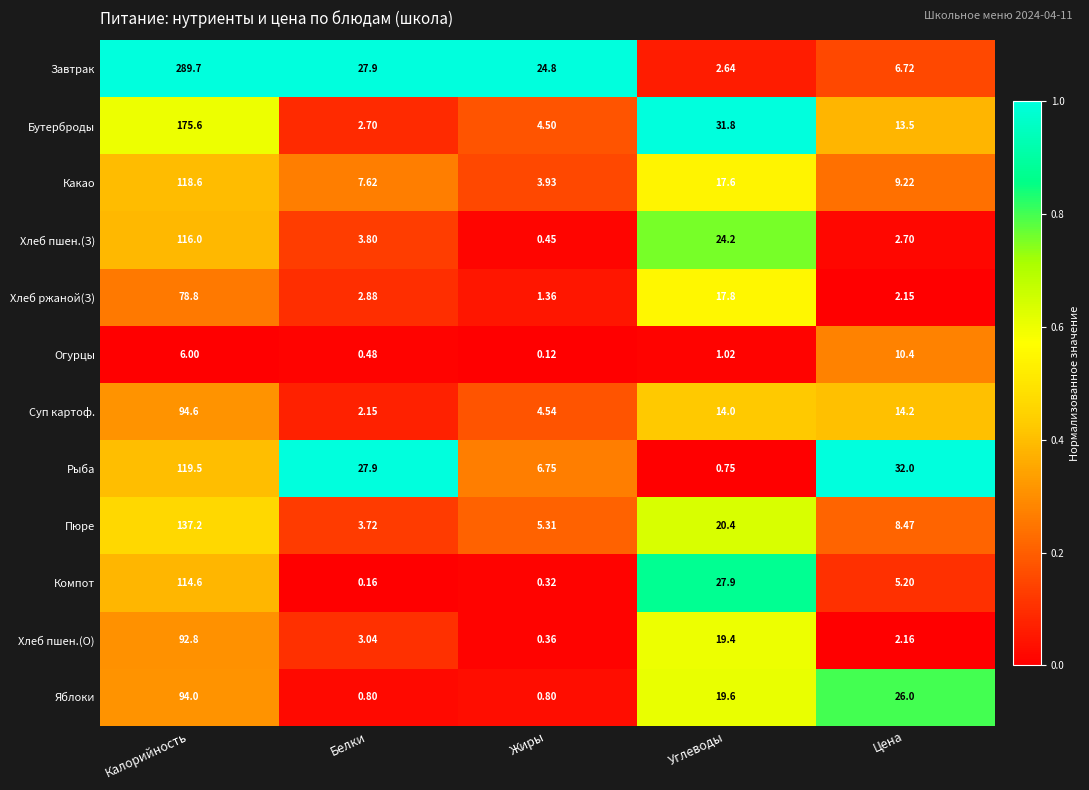

Which series changed the most between Калорийность and Углеводы?

Завтрак